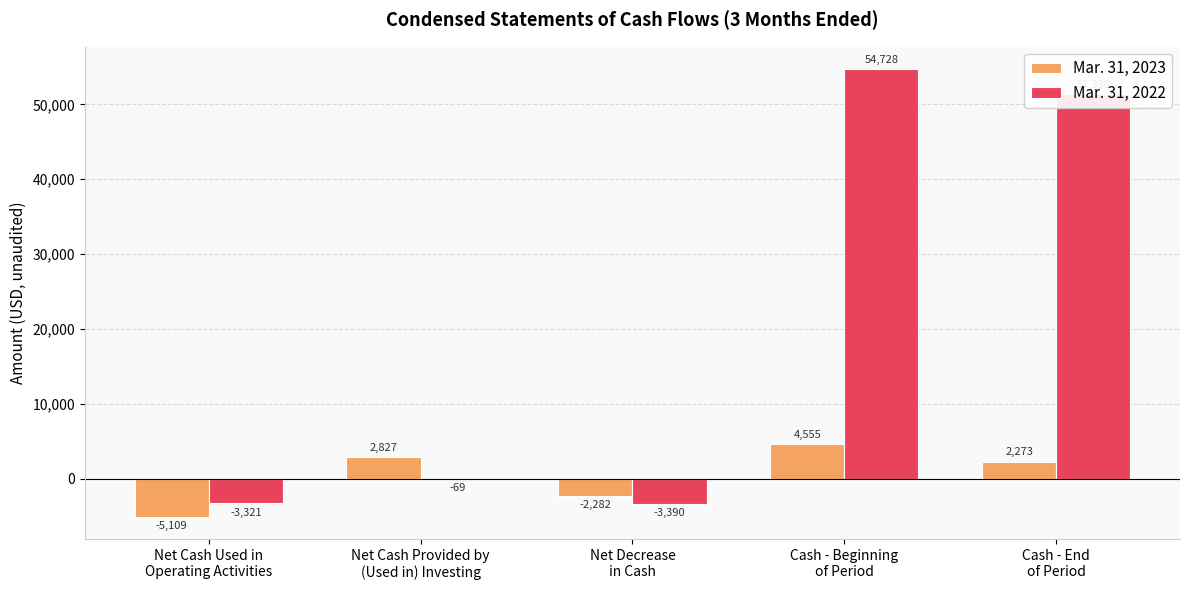

What is the maximum value for Mar. 31, 2023?

4555